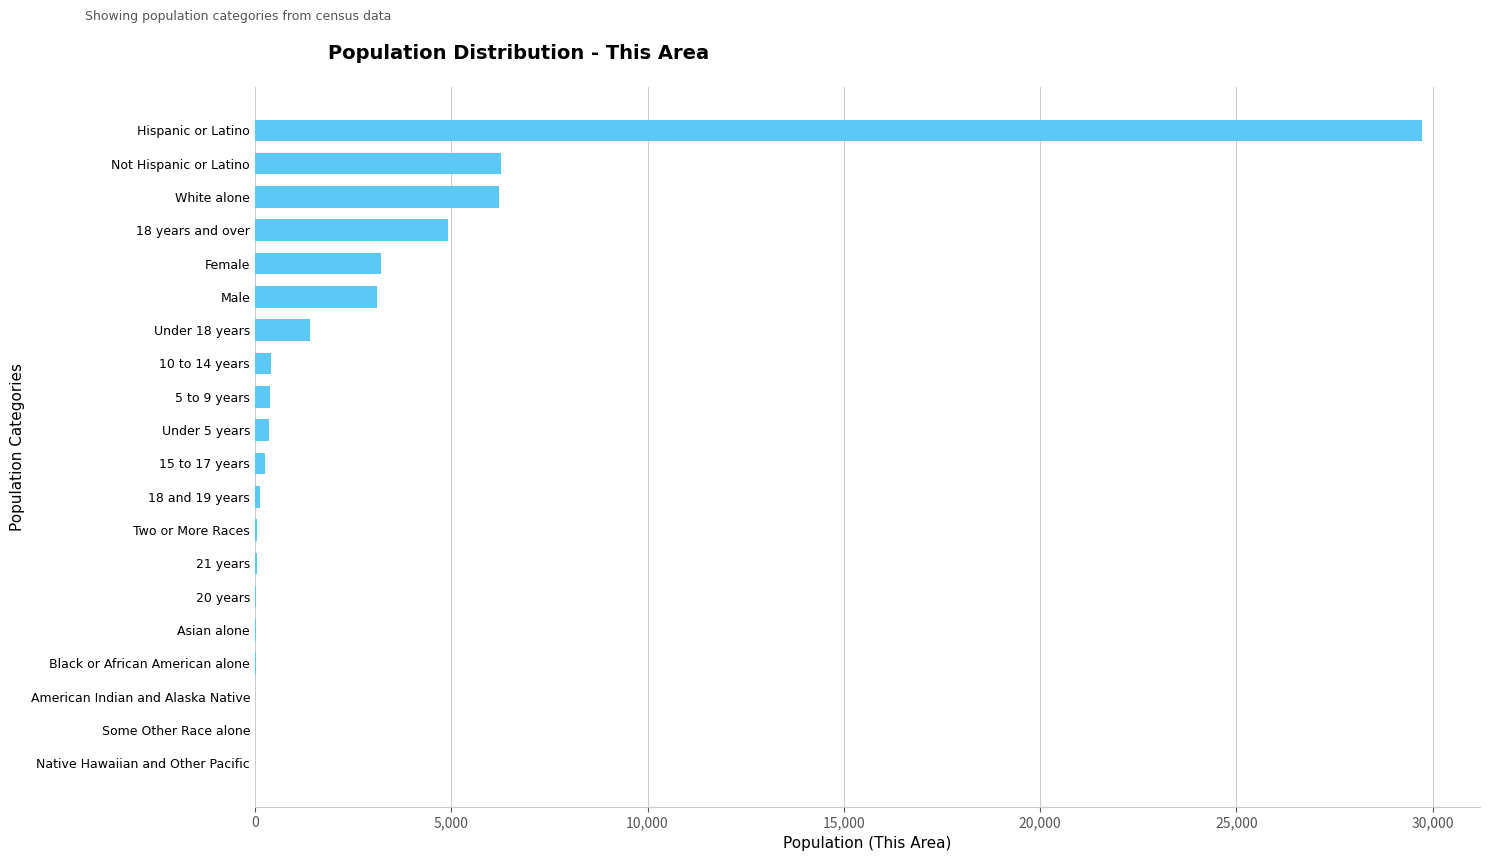

What is the sum of all values?

56545